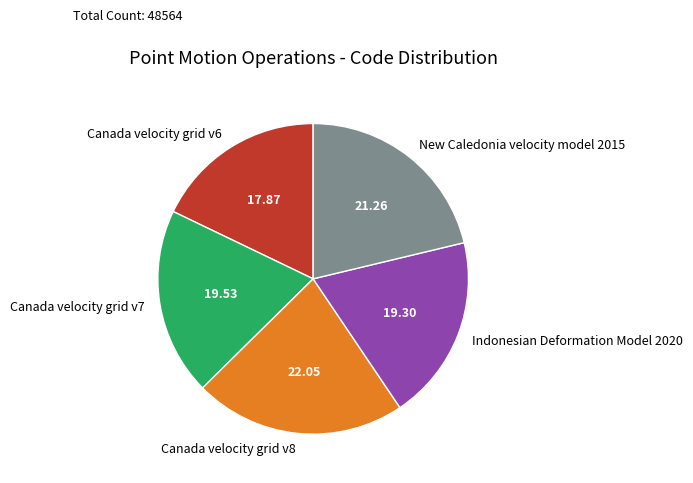

Does New Caledonia velocity model 2015 account for over 50% of the chart?

No